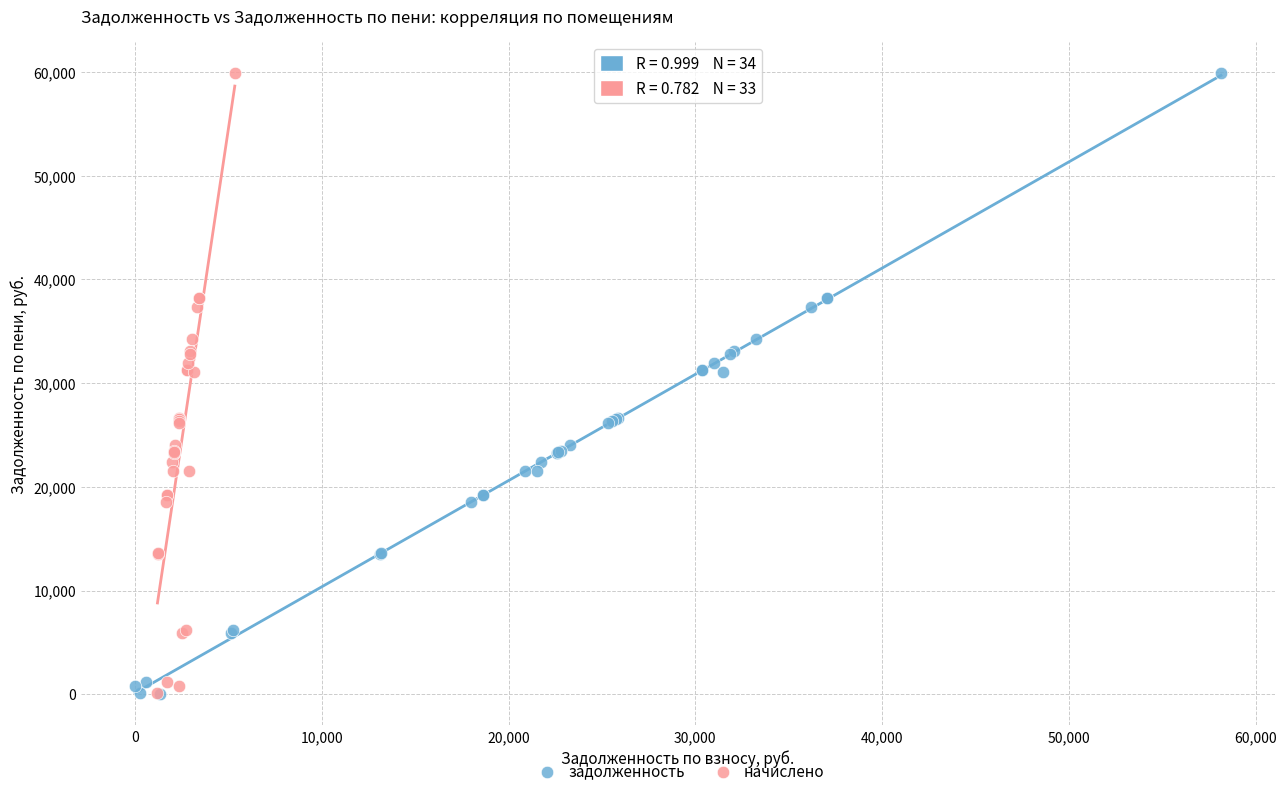

What are all the series names shown in the legend?

задолженность, начислено